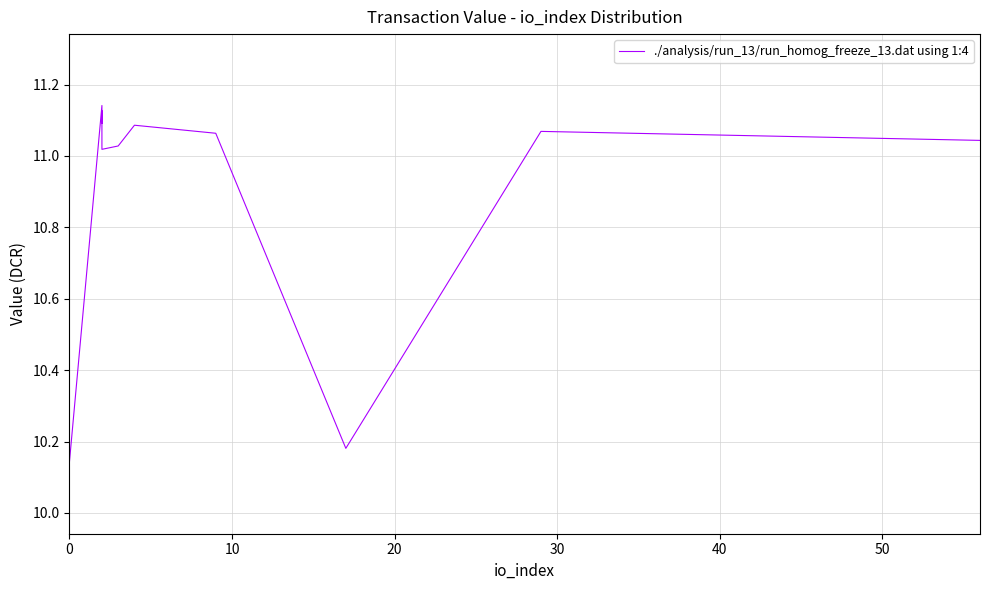

What is the greatest value displayed?

11.1